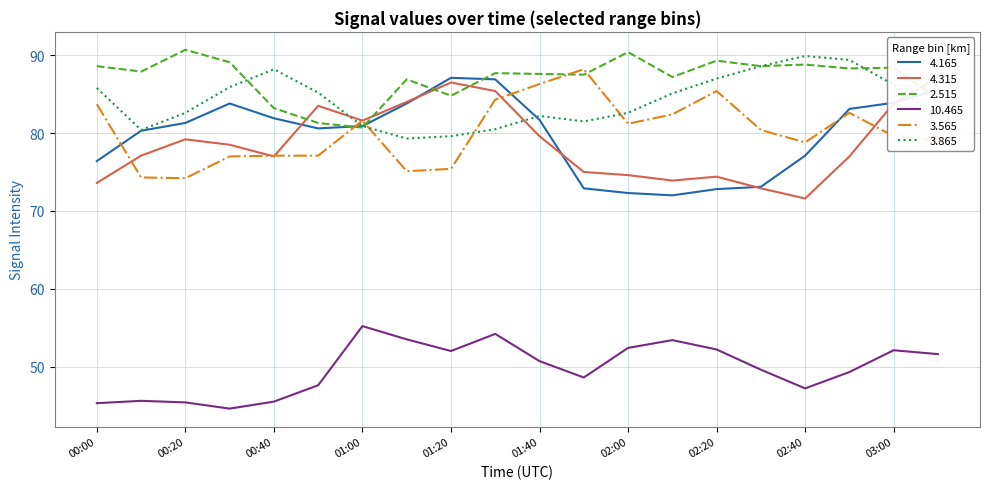

True or false: 2.515 and 10.465 intersect in this chart.

False